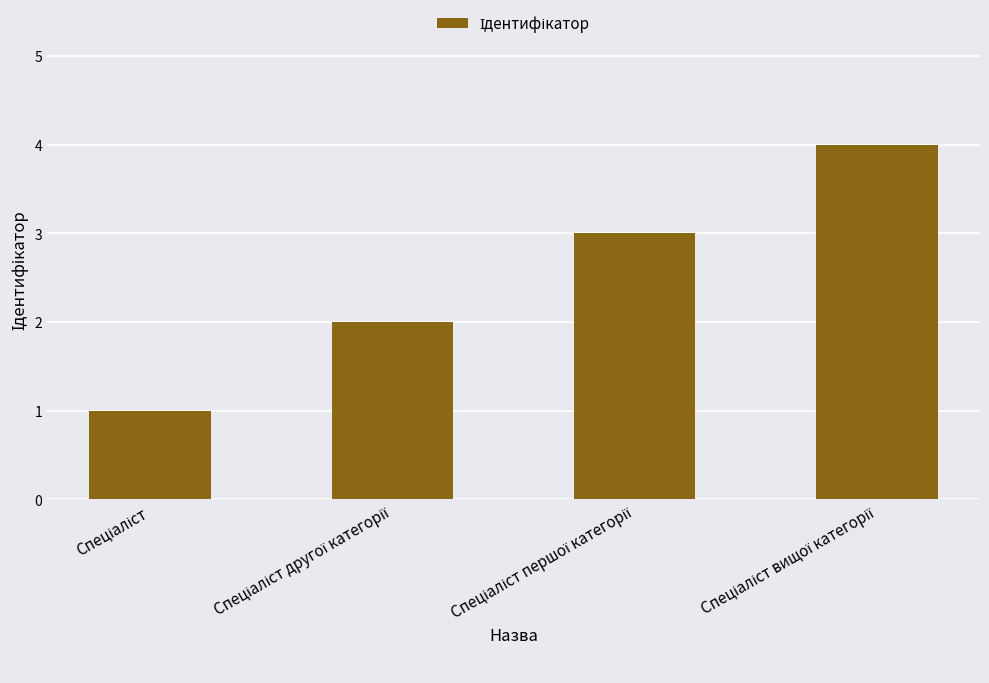

What is the value of the 1st bar from the left?

1